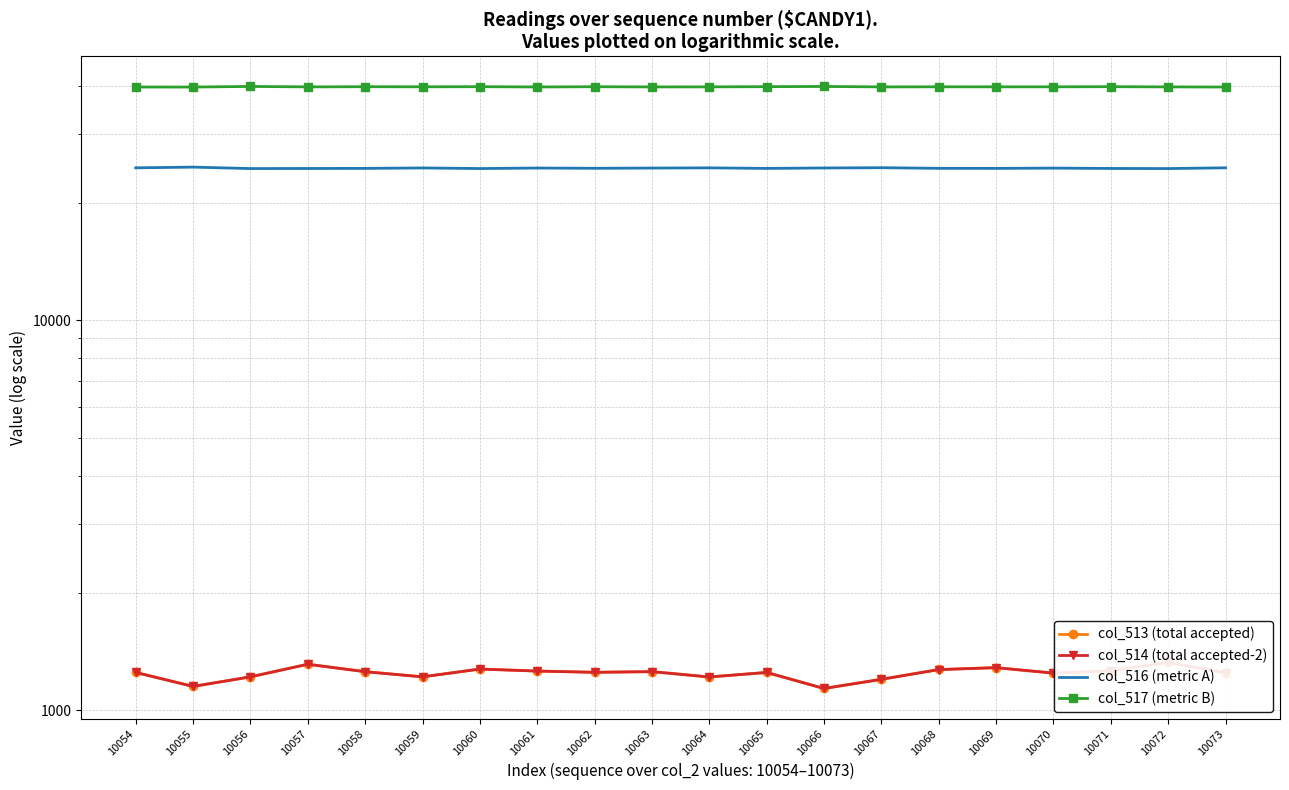

True or false: col_513 (total accepted) has more than 1 interior local peaks.

True